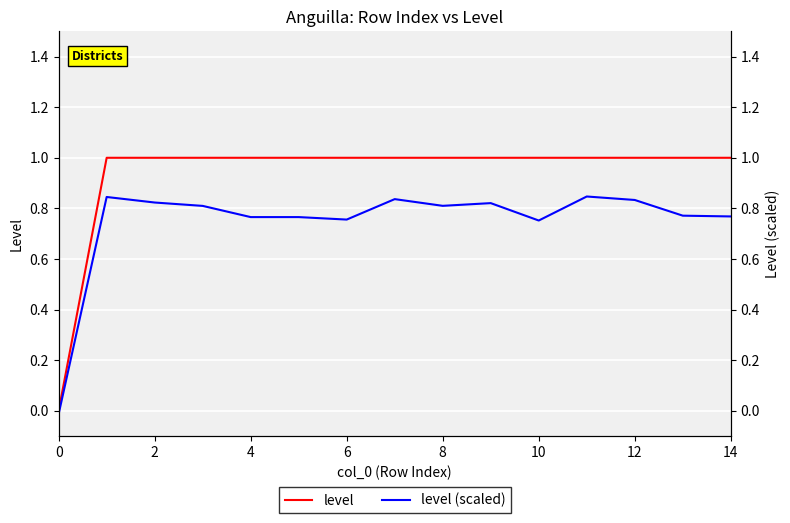

Is the value of level (scaled) at 4 greater than the value of level at 11?

No